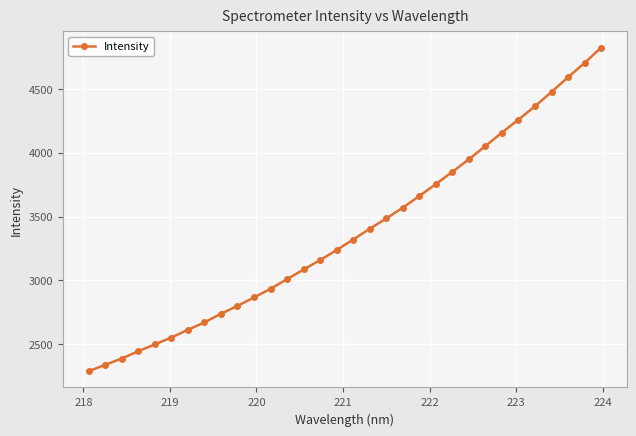

How many data points are above 3319?

16